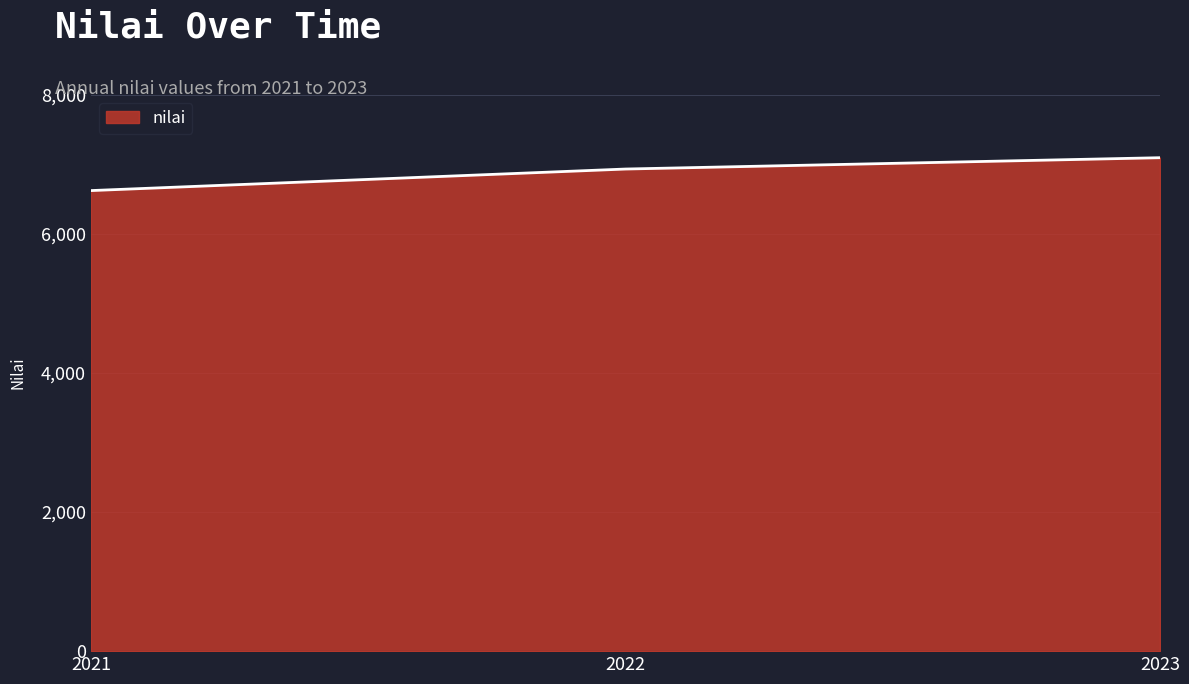

Reading left to right, what are all the values shown in this chart?

2021=6625	2022=6935	2023=7098